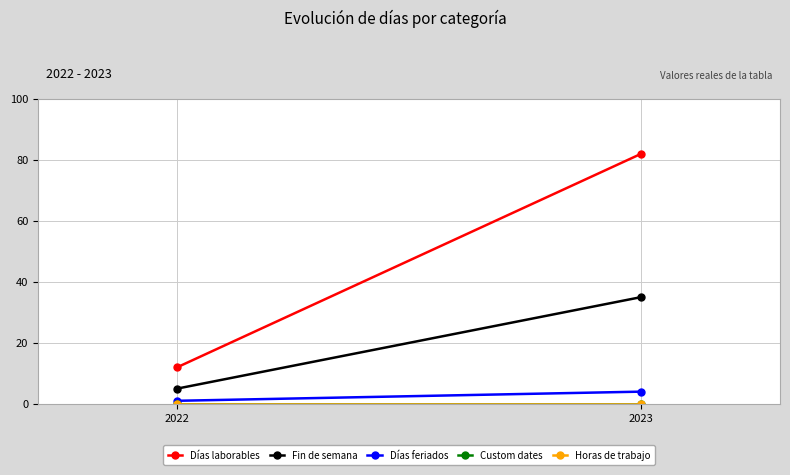

At which category is the sum across all series the highest?

2023